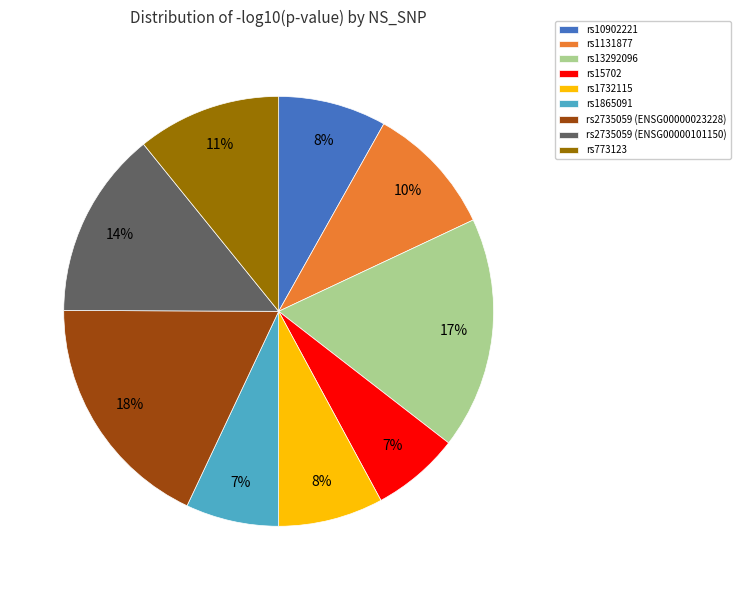

Does rs1732115 account for over 50% of the chart?

No